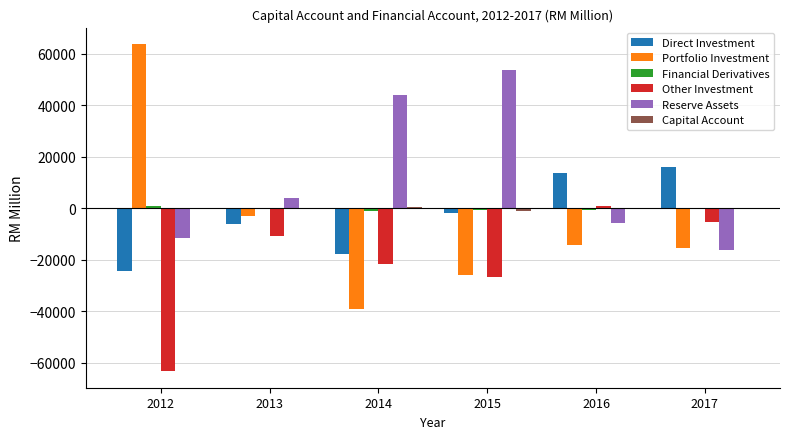

How many values in Reserve Assets are above zero?

3